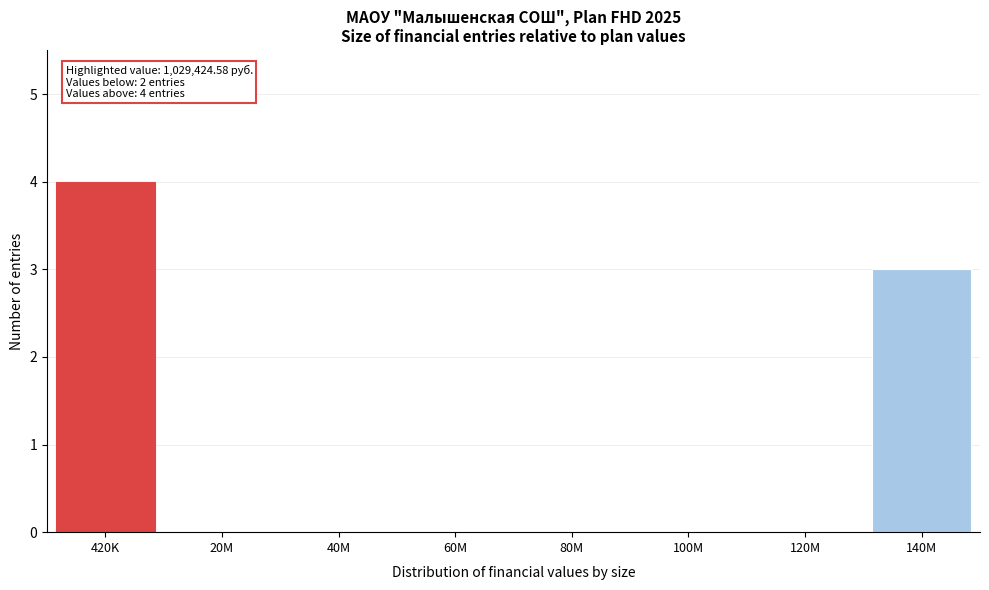

Reading right to left, extract all data points from this chart.

140M=3	120M=0	100M=0	80M=0	60M=0	40M=0	20M=0	420K=4